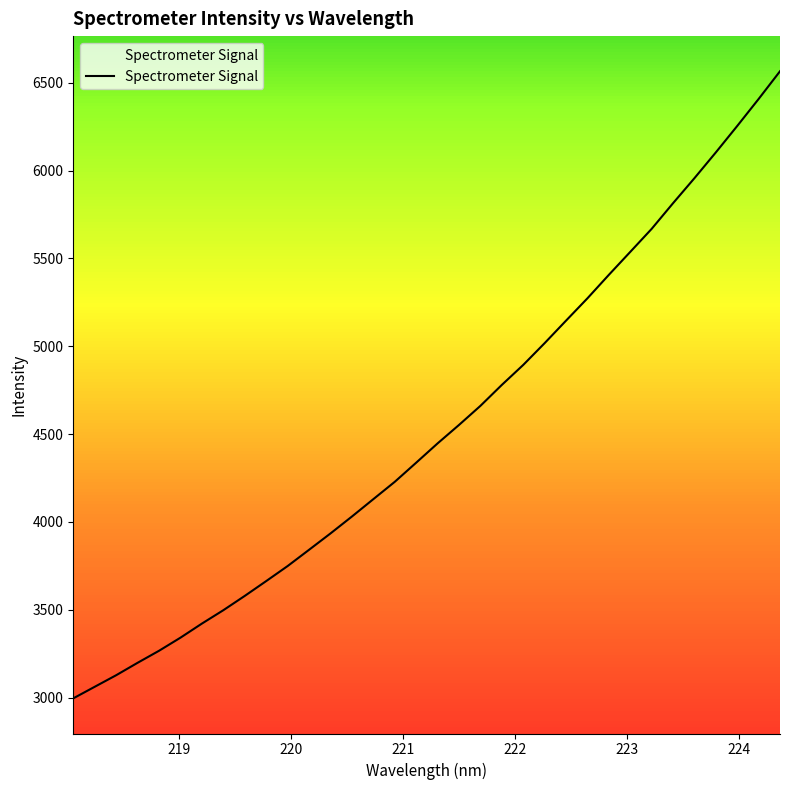

Reading right to left, transcribe all the data shown in this chart.

6564.8	6407.0	6253.5	6103.1	5956.4	5814.1	5668.0	5536.9	5406.3	5272.8	5145.7	5017.7	4893.7	4779.9	4660.7	4552.1	4447.1	4337.3	4228.4	4129.8	4030.9	3934.7	3841.6	3749.1	3663.6	3579.3	3497.8	3421.6	3341.5	3266.9	3198.5	3127.7	3062.0	2996.1